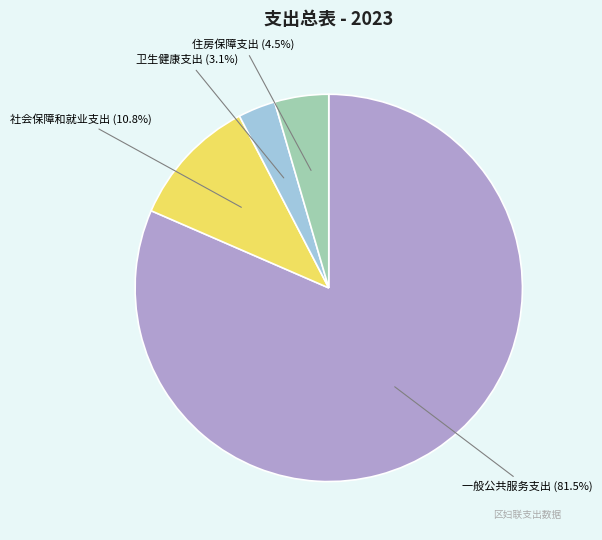

Is there any slice that represents more than half of the pie?

Yes